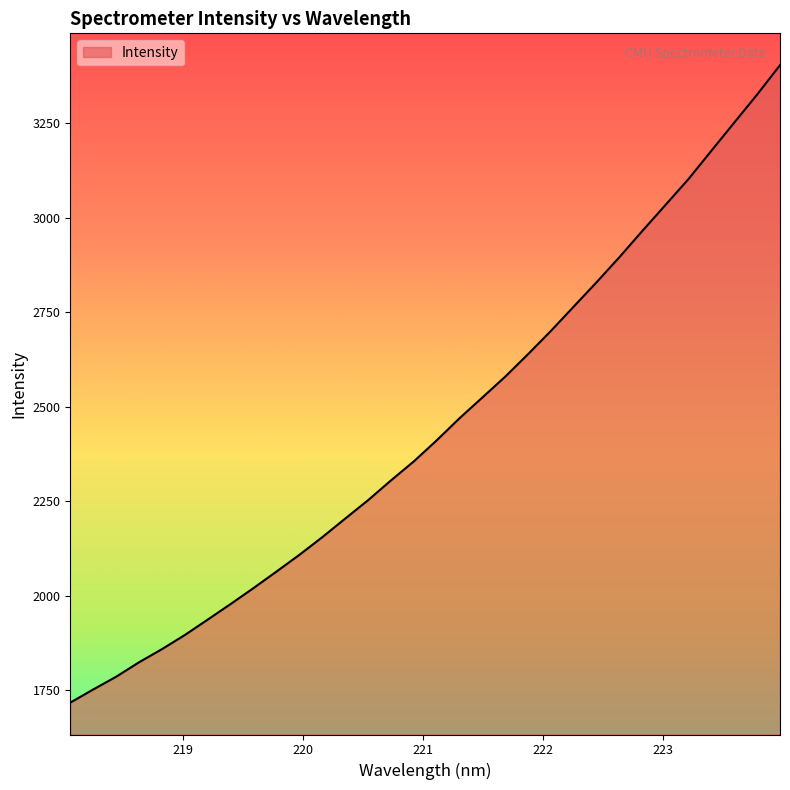

What is the minimum value shown in the chart?

1717.3